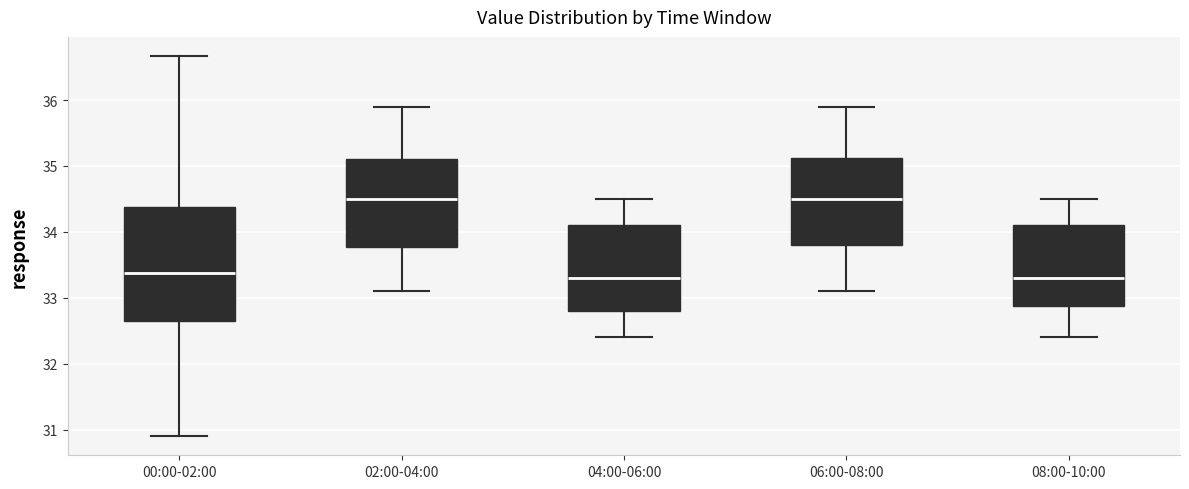

Reading left to right, transcribe this box plot: for each box, give where its median line is, the range the box spans, and where its two whiskers end, as read against the y-axis. The values are not printed on the chart, so give them approximately, as read against the axis.

00:00-02:00: median 33.4, box 32.7 to 34.4, whiskers 30.9 to 36.7
02:00-04:00: median 34.5, box 33.8 to 35.1, whiskers 33.1 to 35.9
04:00-06:00: median 33.3, box 32.8 to 34.1, whiskers 32.4 to 34.5
06:00-08:00: median 34.5, box 33.8 to 35.1, whiskers 33.1 to 35.9
08:00-10:00: median 33.3, box 32.9 to 34.1, whiskers 32.4 to 34.5